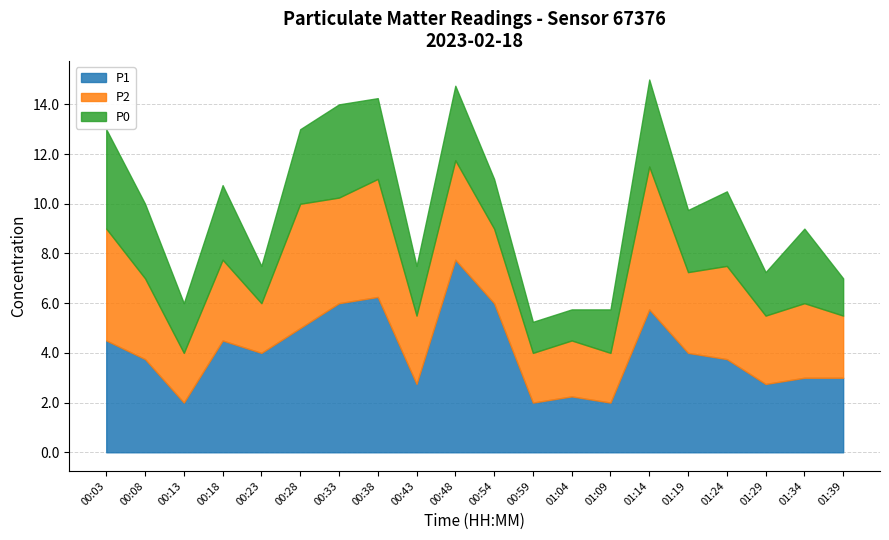

The P0 series shows 1.5 at 01:39. True or false?

True